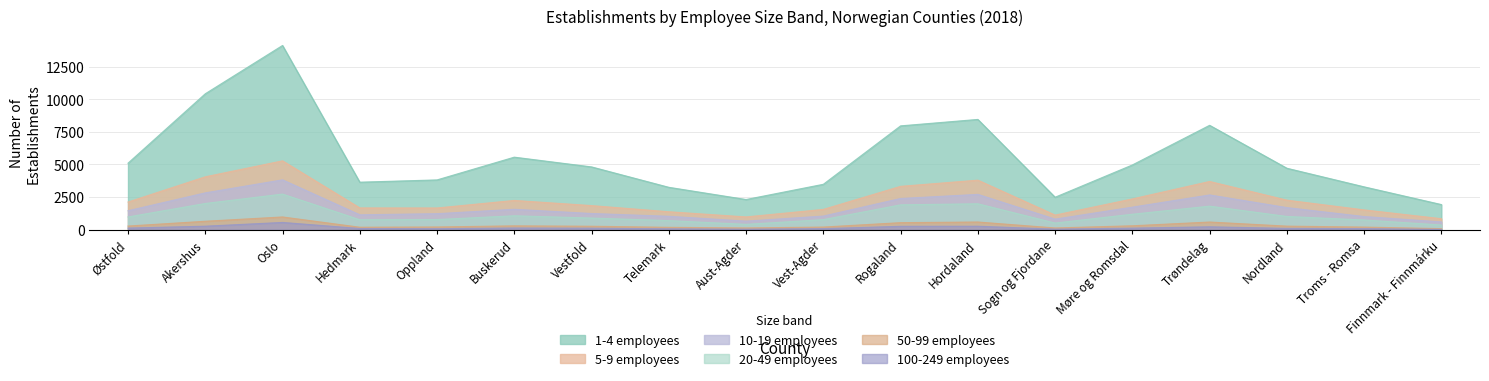

True or false: 10-19 employees and 1-4 employees cross at least once.

False